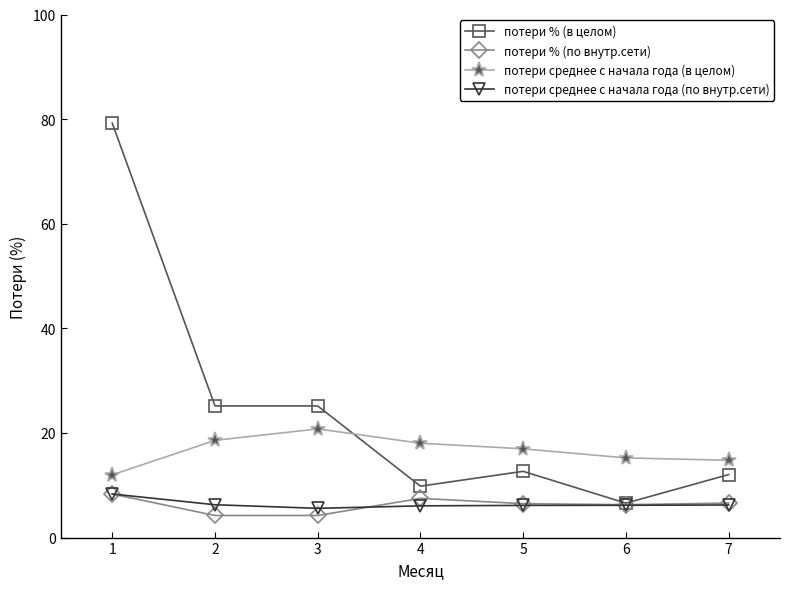

What is the value of the потери % (по внутр.сети) point at the 7th from the left?

6.6